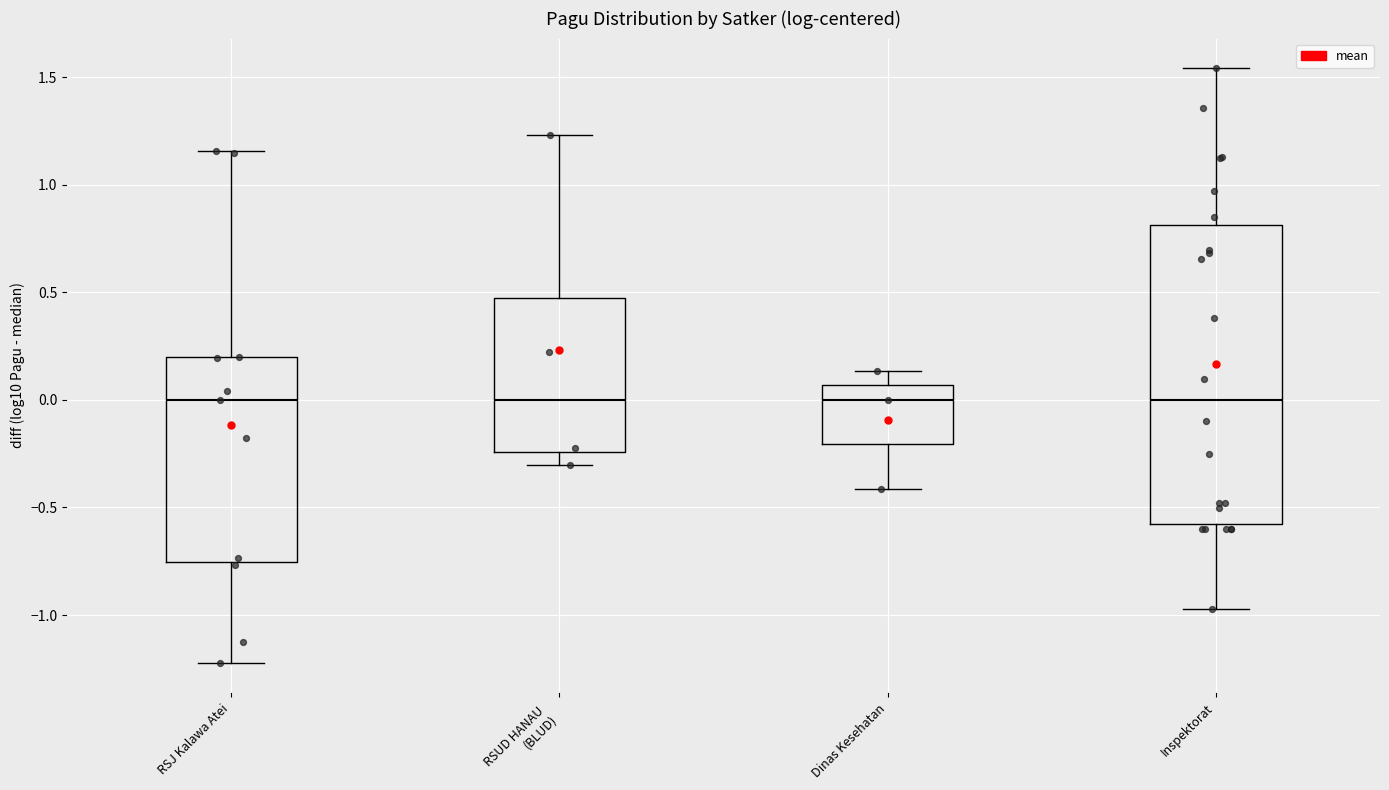

Reading left to right, transcribe this box plot: for each box, give where its median line is, the range the box spans, and where its two whiskers end, as read against the y-axis. The values are not printed on the chart, so give them approximately, as read against the axis.

RSJ Kalawa Atei: median 0.00, box -0.75 to 0.20, whiskers -1.20 to 1.15
RSUD HANAU (BLUD): median 0.00, box -0.25 to 0.45, whiskers -0.30 to 1.25
Dinas Kesehatan: median 0.00, box -0.20 to 0.05, whiskers -0.40 to 0.15
Inspektorat: median 0.00, box -0.60 to 0.80, whiskers -0.95 to 1.55